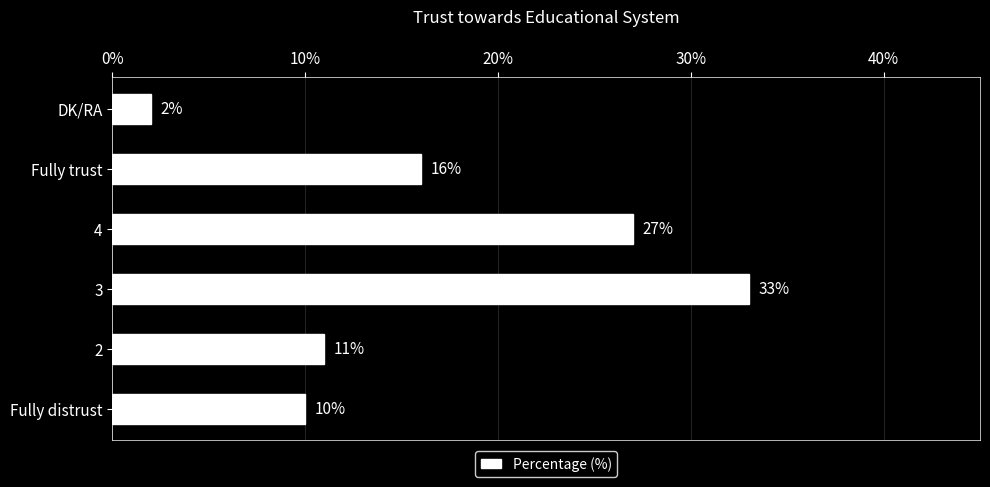

At which label is the value closest to 17?

Fully trust